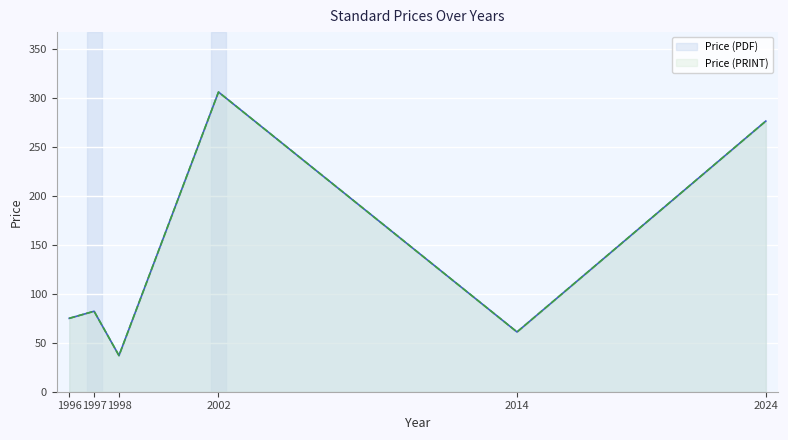

What is the minimum value shown in the chart?

36.9